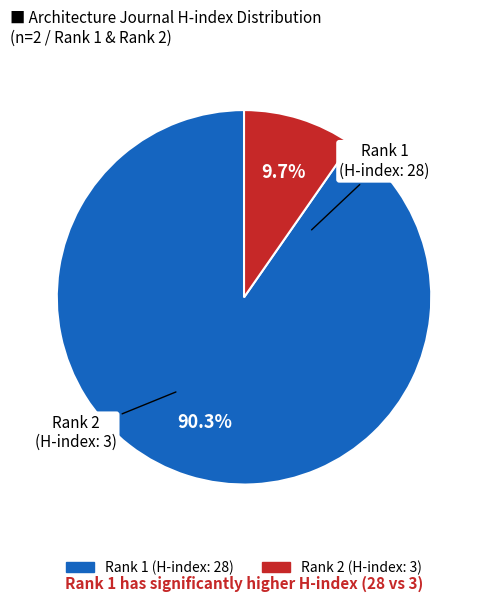

Which slice is the largest?

1